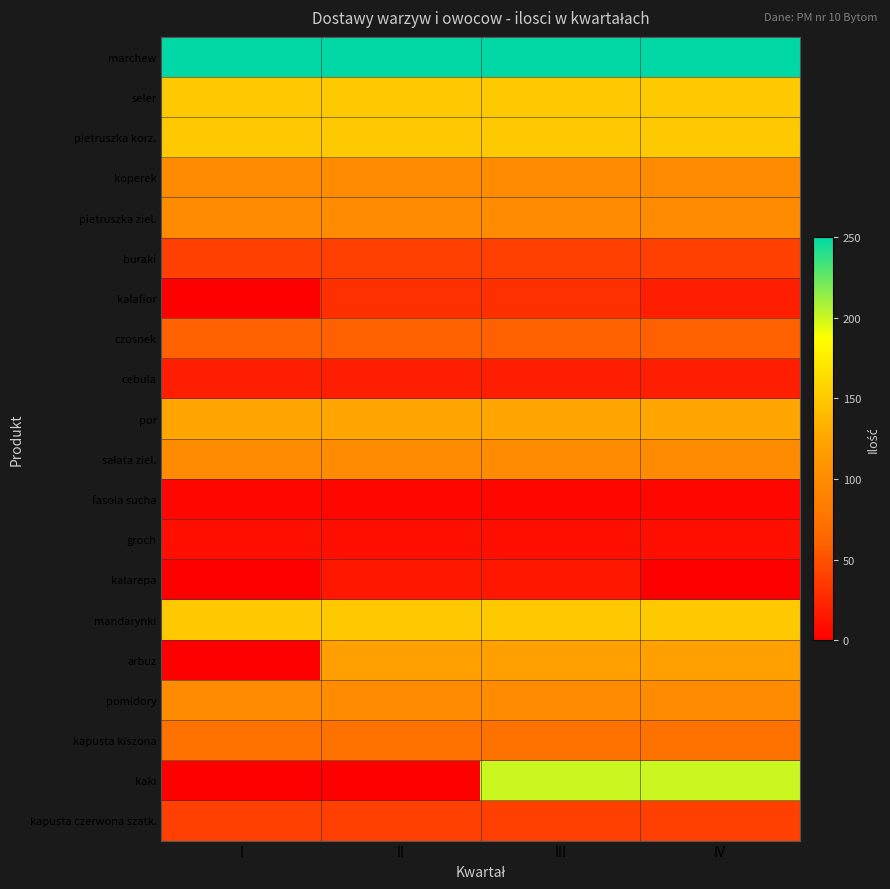

Rank the series by their maximum value, from highest to lowest.

marchew, kaki, seler, pietruszka korz., mandarynki, por, arbuz, koperek, pietruszka ziel., sałata ziel., pomidory, kapusta kiszona, czosnek, buraki, kapusta czerwona szatk., kalafior, cebula, kalarepa, groch, fasola sucha